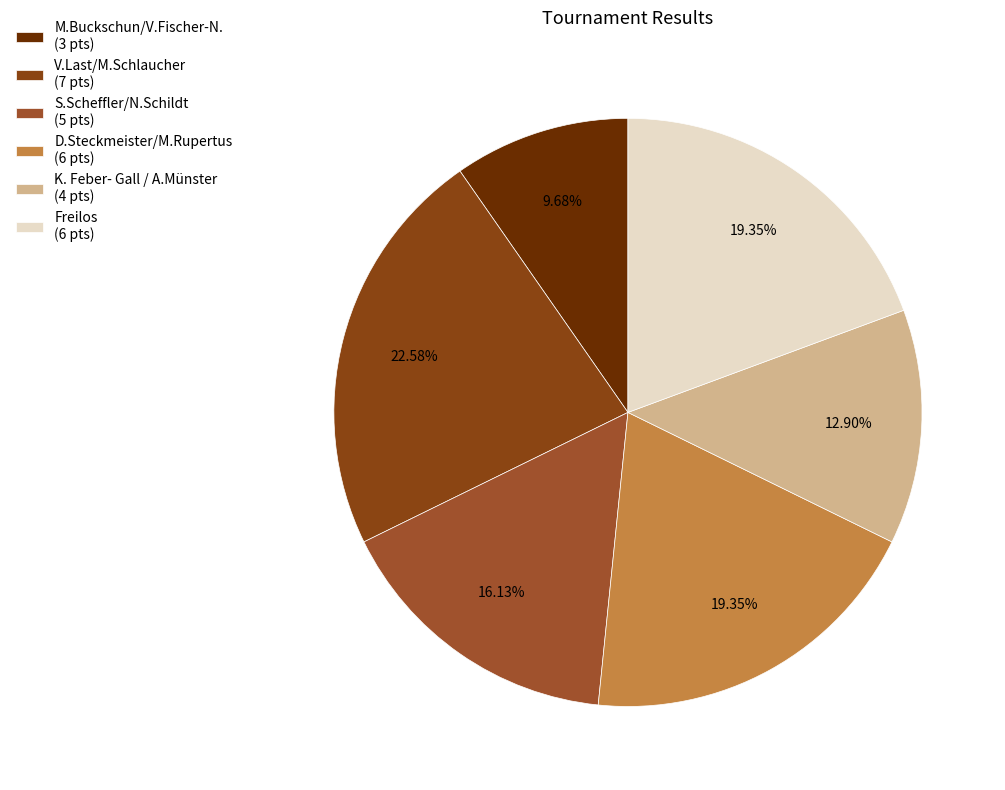

How much of the chart is everything except K. Feber- Gall / A.Münster?

87.1%